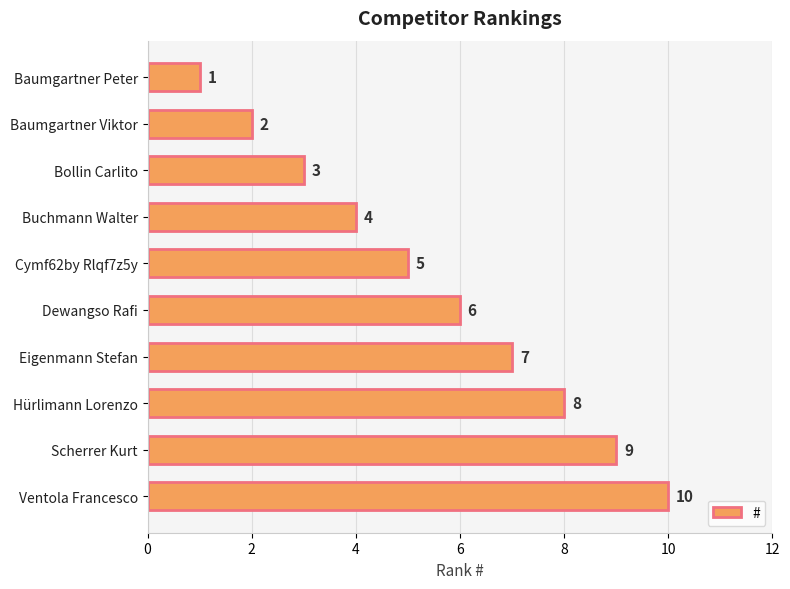

Are the bars horizontal?

Yes